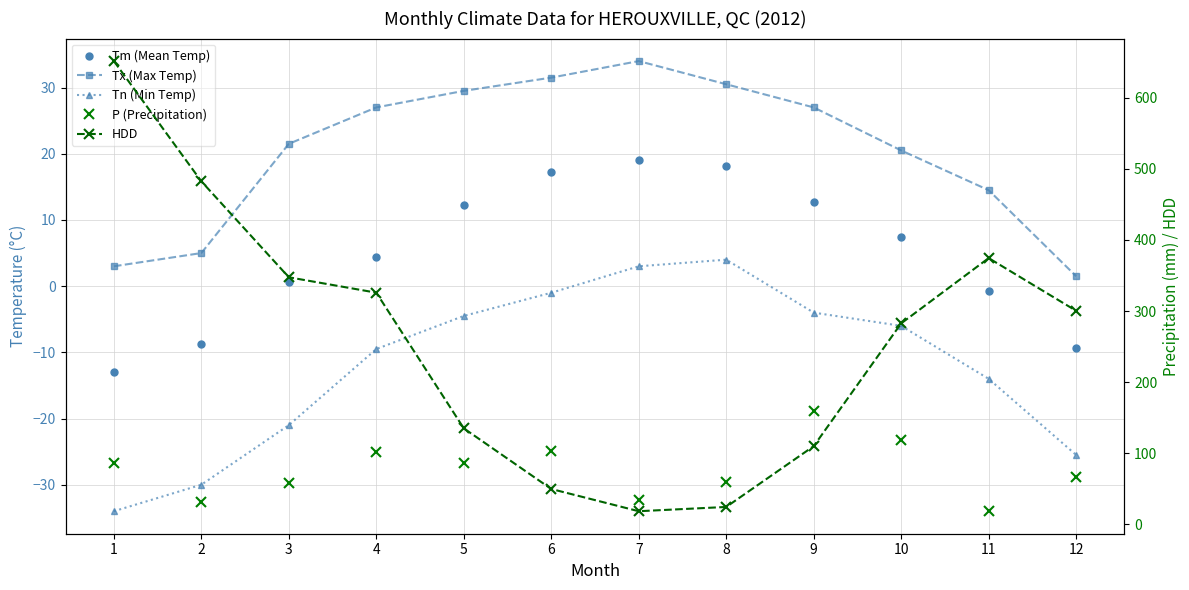

True or false: Tm (Mean Temp) and Tx (Max Temp) cross at least once.

False